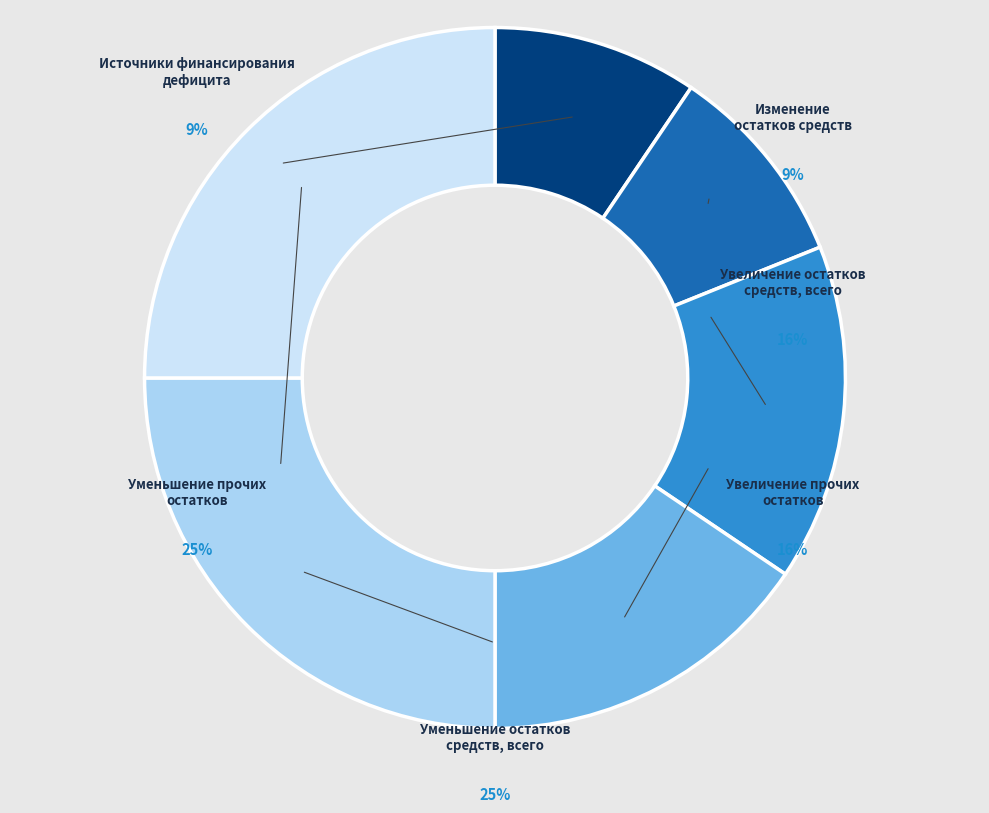

What percentage is NOT represented by 500?

90.5%